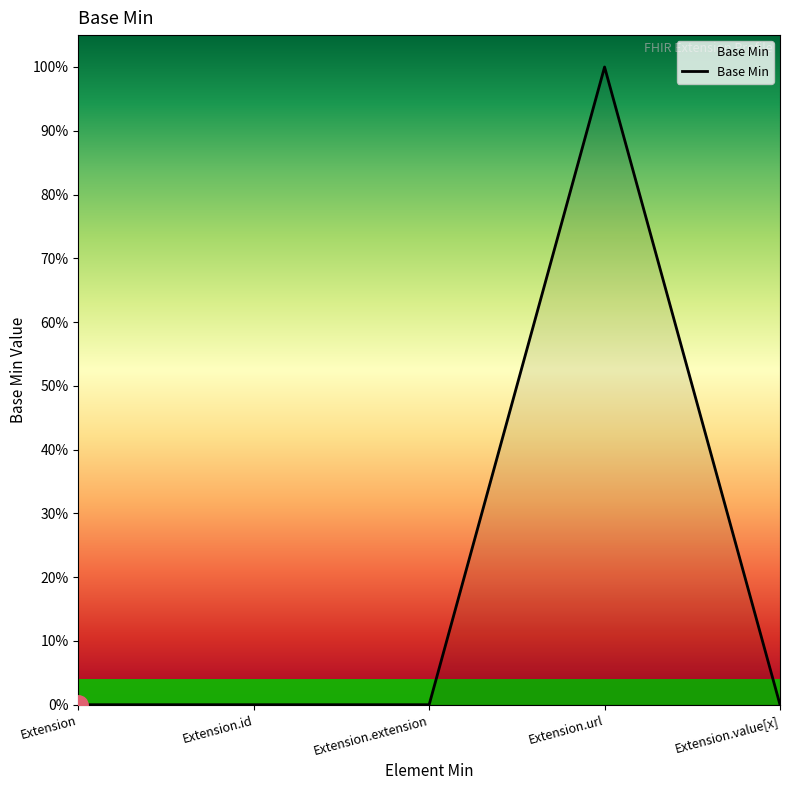

Does the chart display data point markers on the line(s)?

No